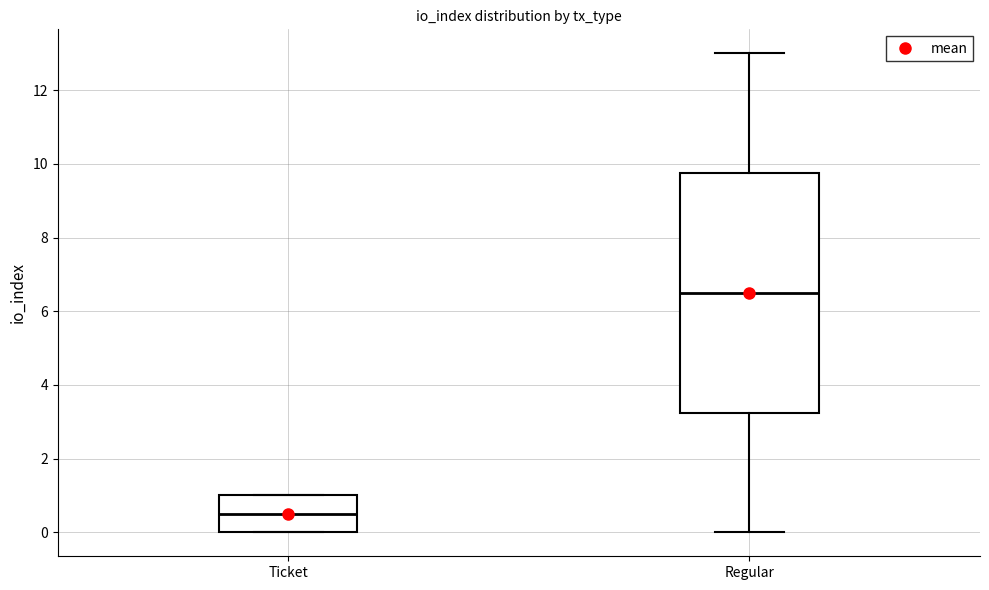

Which box is the tallest, from its lower edge to its upper edge?

Regular